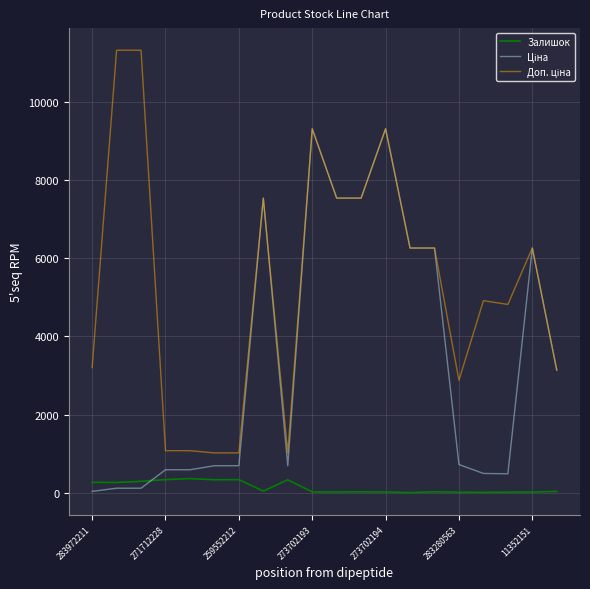

What is the greatest value displayed?

11334.0